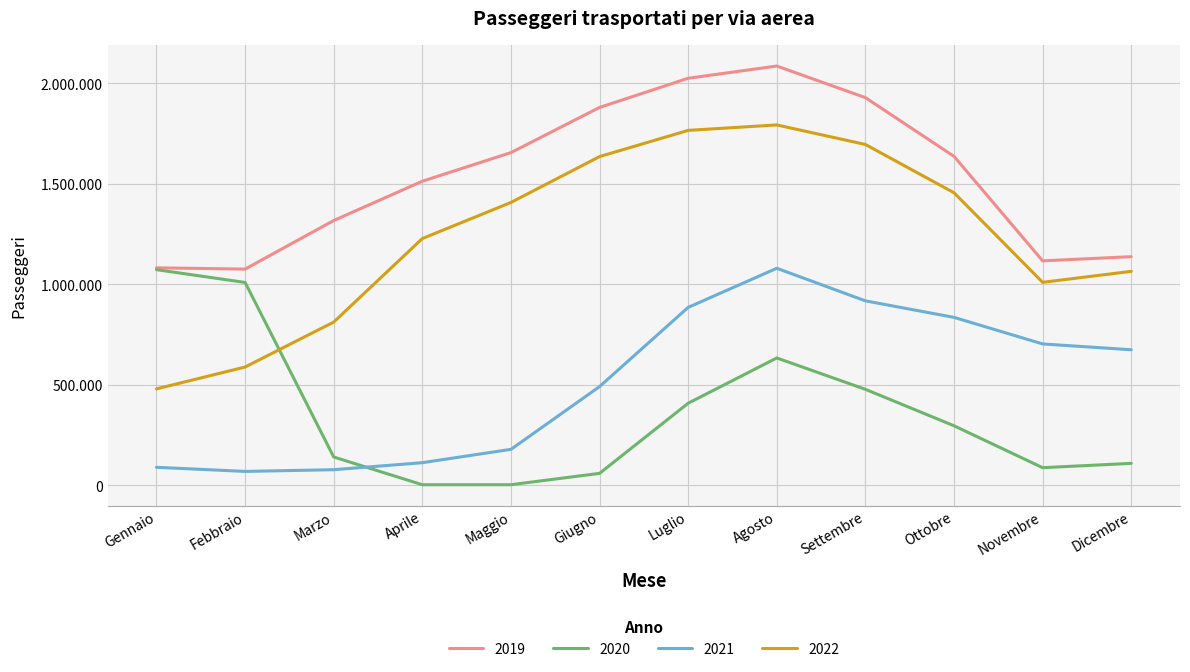

How many interior local peaks does the 2020 series have?

1